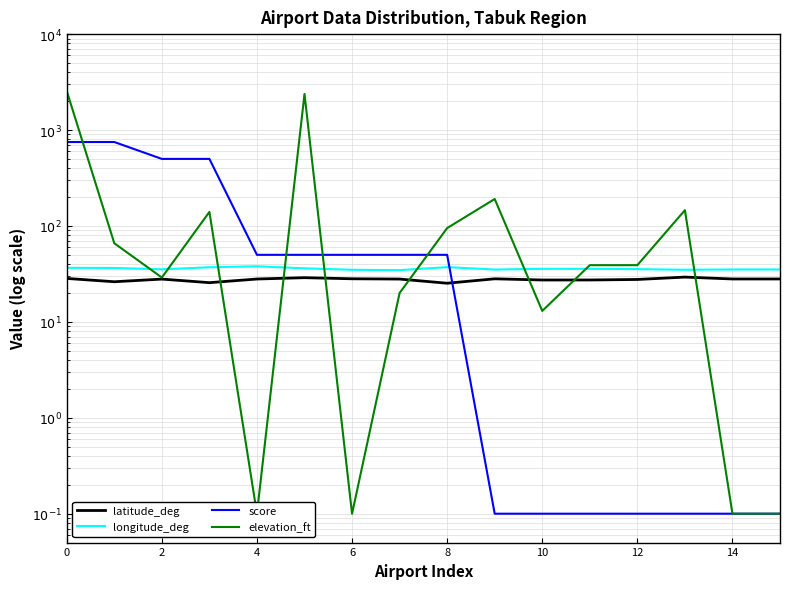

Between which two adjacent categories do score and longitude_deg first intersect?

8 and 9